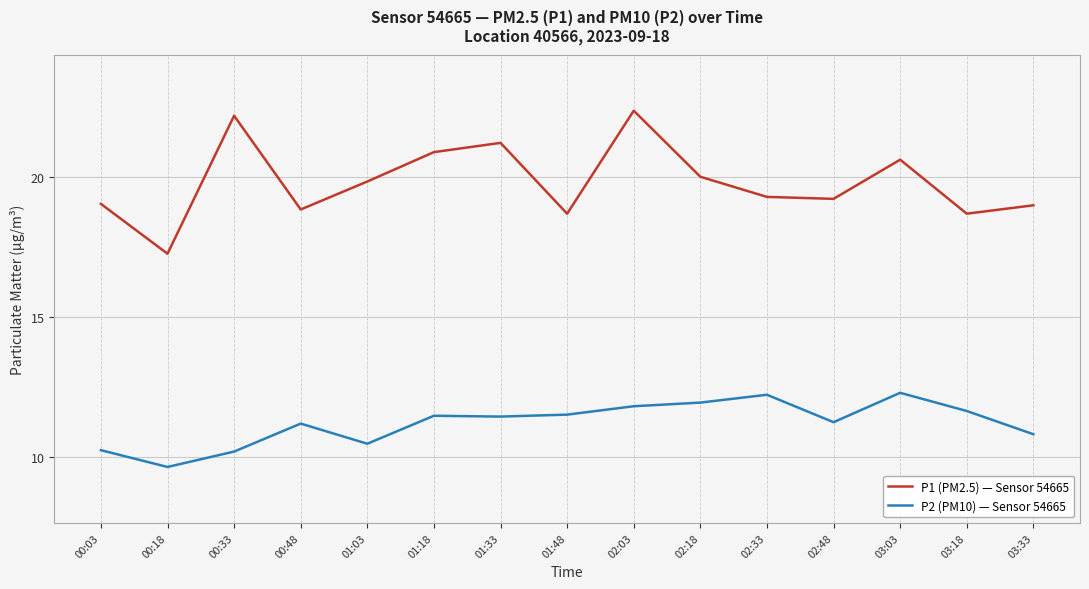

The value of P1 (PM2.5) — Sensor 54665 at 02:48 is 8.9. True or false?

False